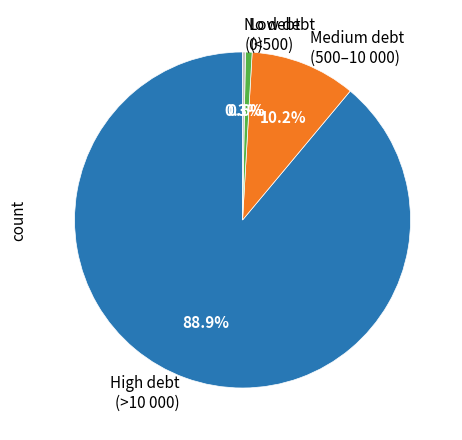

How much of the chart is everything except Medium debt (500–10 000)?

89.8%